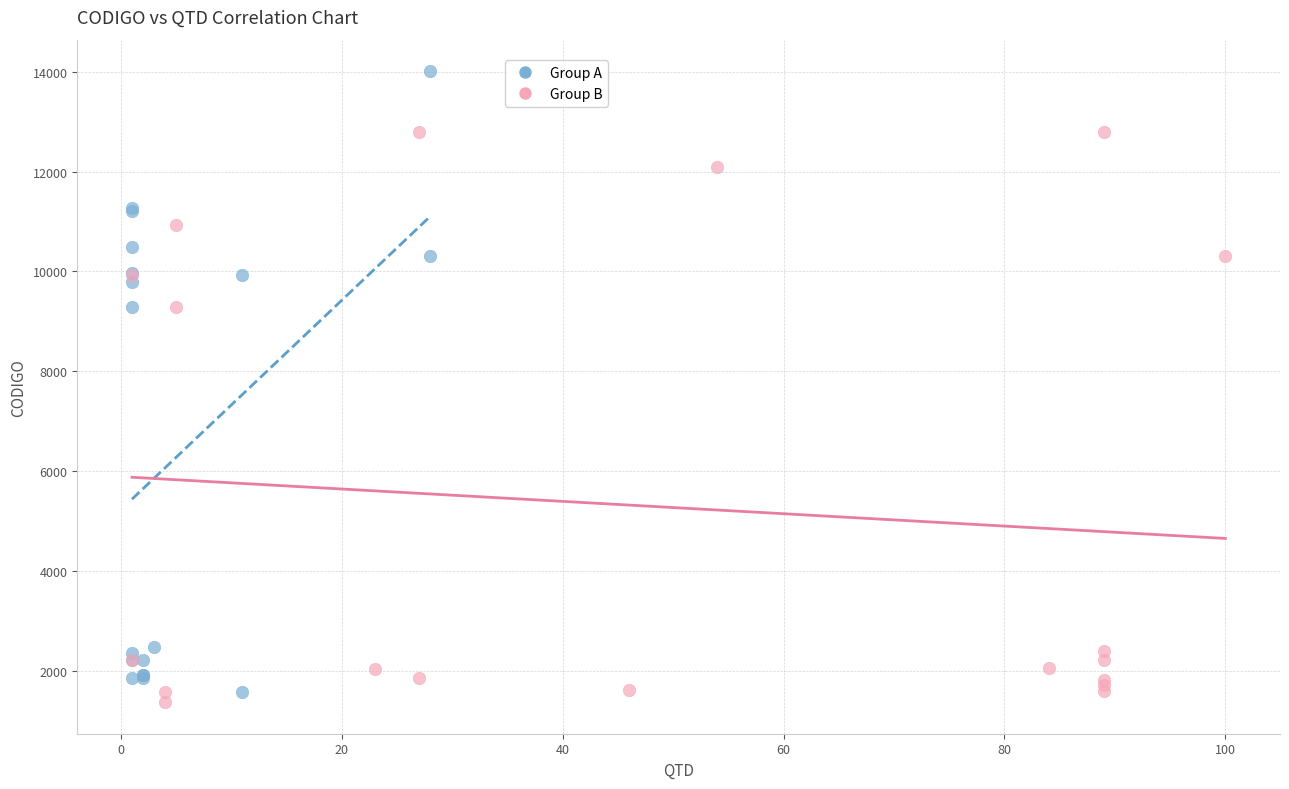

Which series has the widest spread of Y values?

Group A